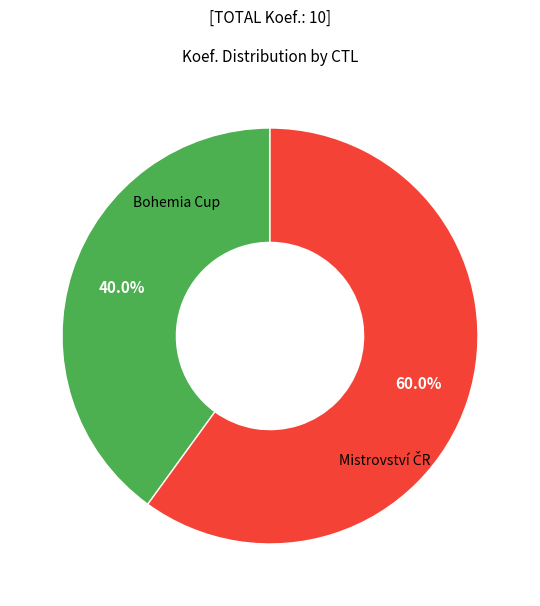

Which slice is the smallest?

Bohemia Cup